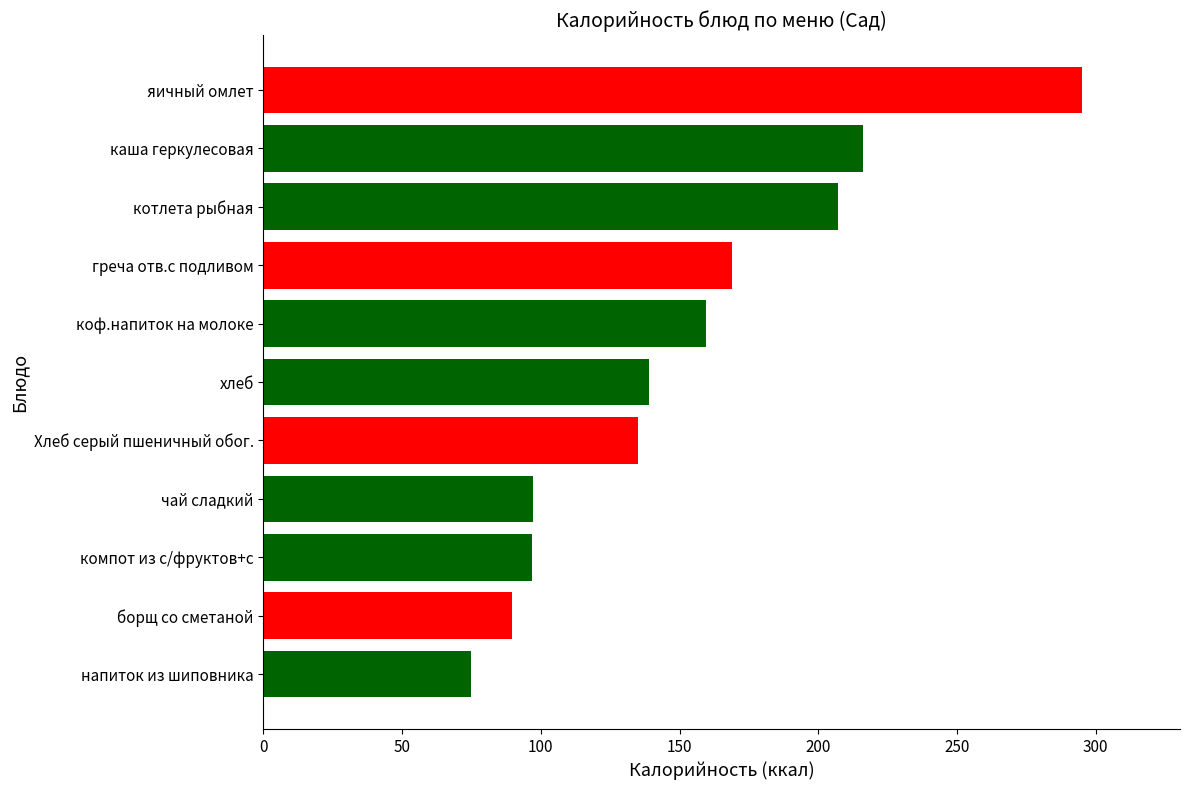

What is the average value?

152.7